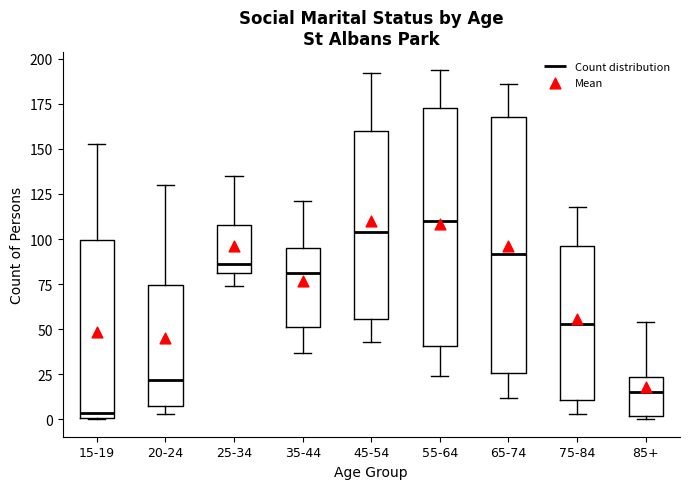

Reading left to right, transcribe this box plot: for each box, give where its median line is, the range the box spans, and where its two whiskers end, as read against the y-axis. The values are not printed on the chart, so give them approximately, as read against the axis.

15-19: median 5, box 0 to 100, whiskers 0 to 155
20-24: median 20, box 10 to 75, whiskers 5 to 130
25-34: median 85, box 80 to 110, whiskers 75 to 135
35-44: median 80, box 50 to 95, whiskers 35 to 120
45-54: median 105, box 55 to 160, whiskers 45 to 190
55-64: median 110, box 40 to 175, whiskers 25 to 195
65-74: median 90, box 25 to 170, whiskers 10 to 185
75-84: median 55, box 10 to 95, whiskers 5 to 120
85+: median 15, box 0 to 25, whiskers 0 (just below the box's lower edge) to 55